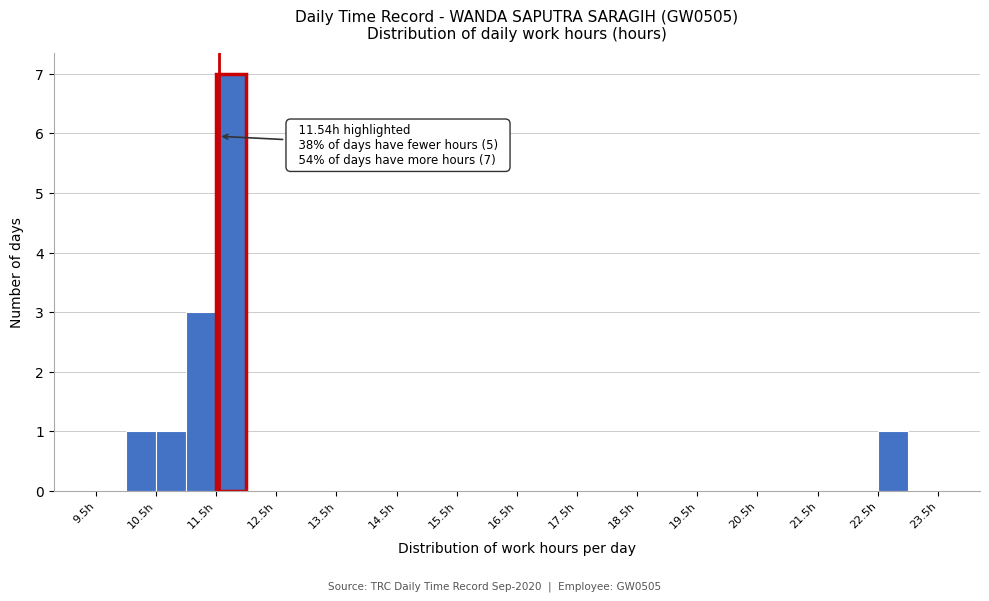

Over which range of the x-axis is the bar tallest?

11.5 to 12.0